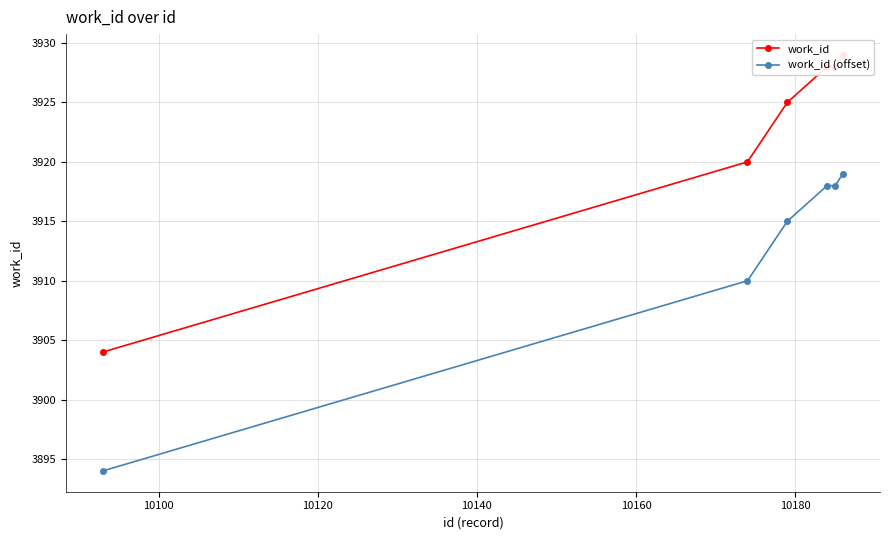

True or false: work_id has more than 2 interior local peaks.

False